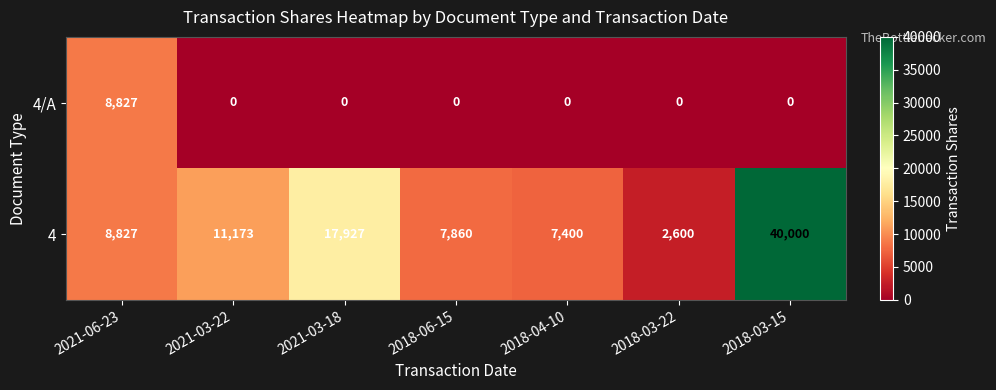

Is it true that 4 equals 725 at 2018-03-22?

False